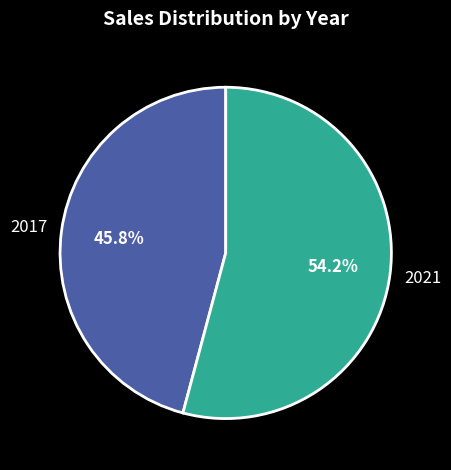

Which category accounts for the majority?

2021